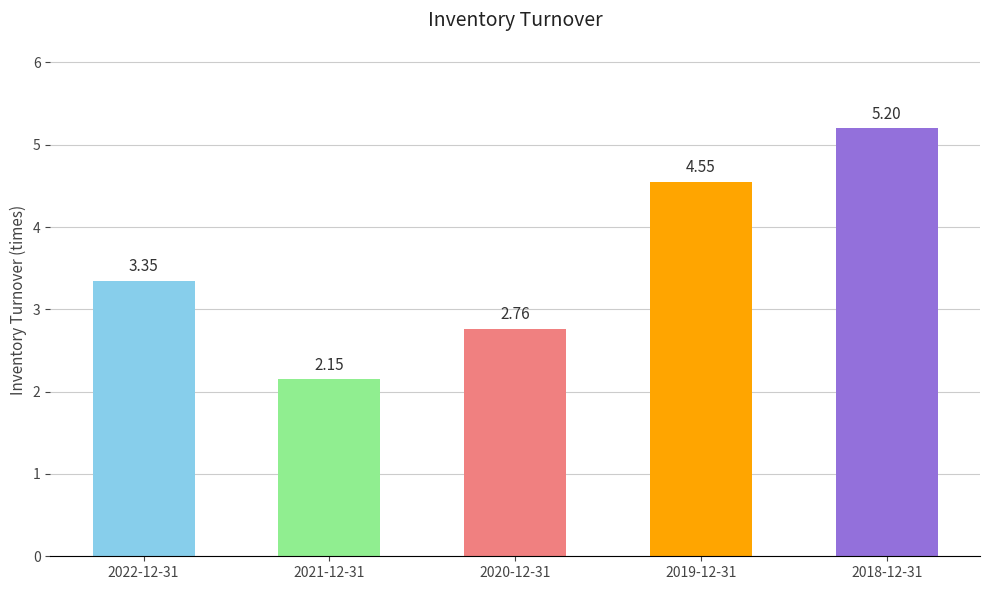

At which label is the value closest to 3?

2020-12-31